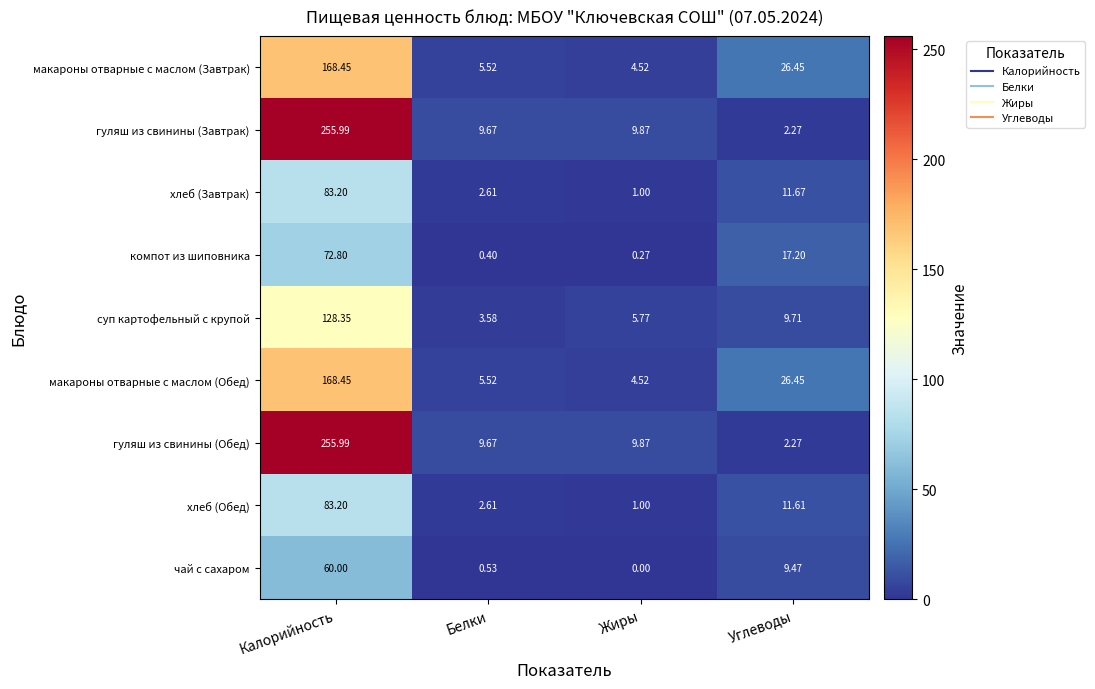

Is the value of макароны отварные с маслом (Завтрак) at Жиры greater than the value of гуляш из свинины (Обед) at Жиры?

No